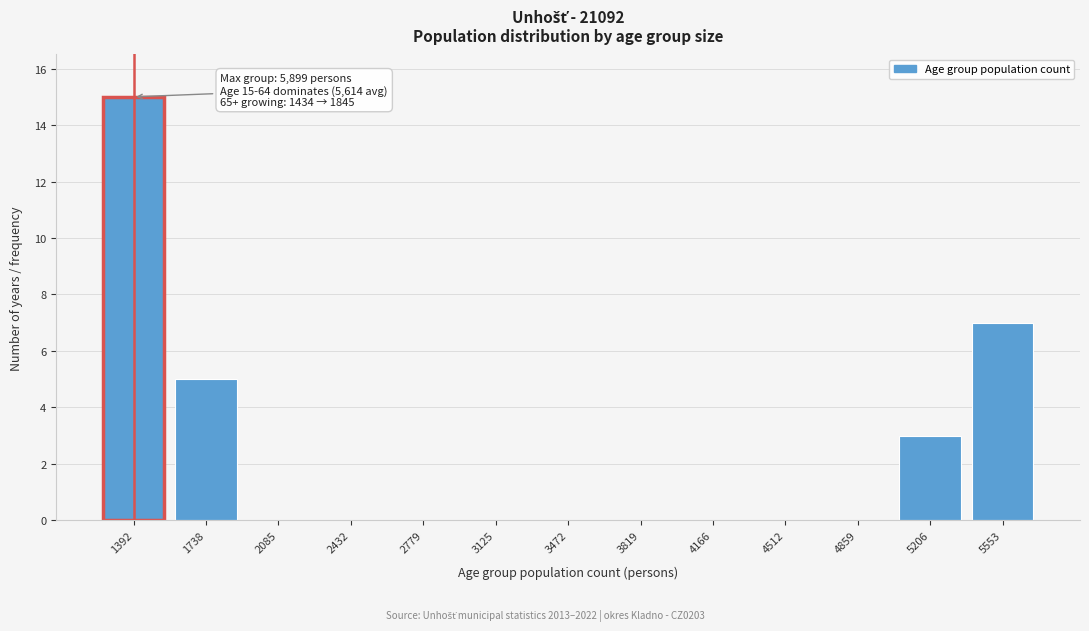

Reading left to right, transcribe all the data shown in this chart.

1392=15	1738=5	2085=0	2432=0	2779=0	3125=0	3472=0	3819=0	4166=0	4512=0	4859=0	5206=3	5553=7